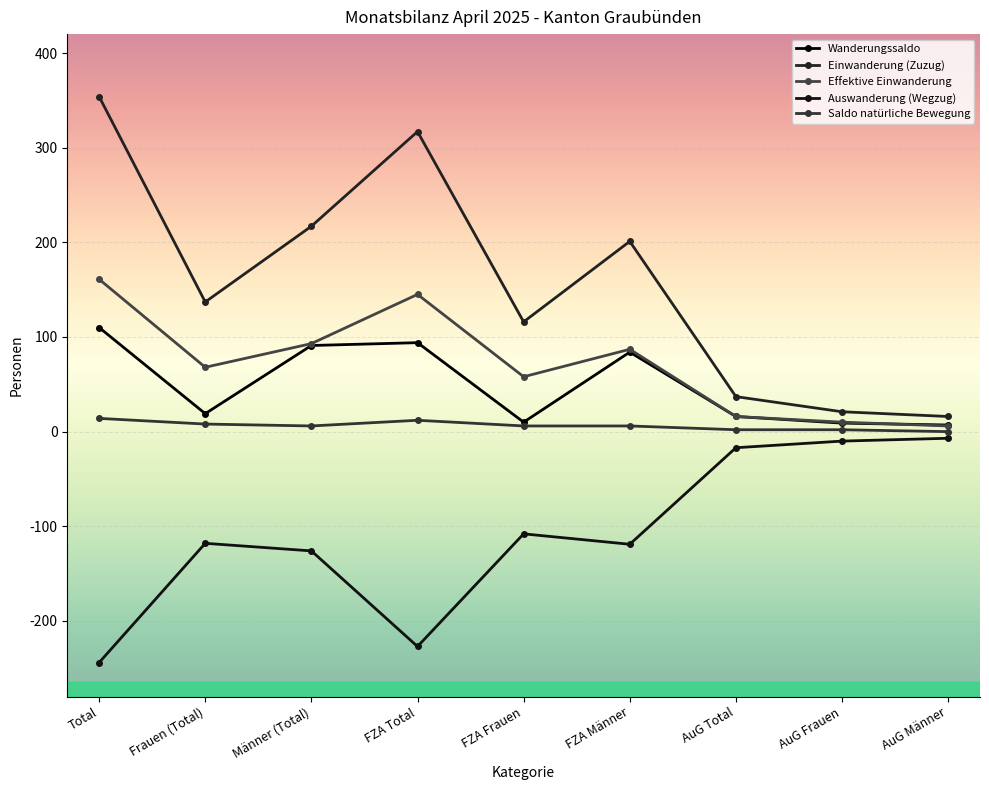

How many values in the Saldo natürliche Bewegung series are below 6?

3